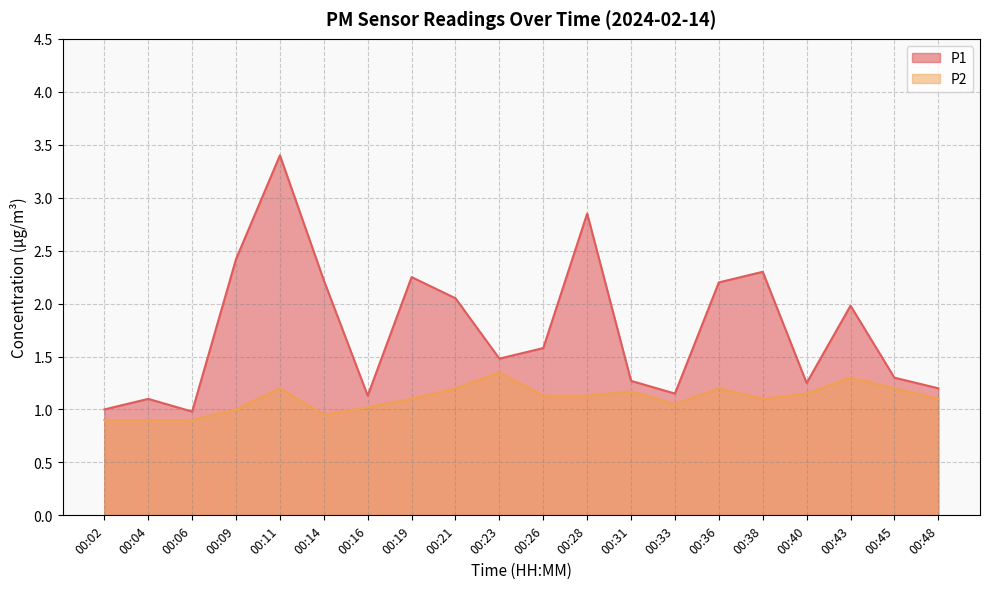

Reading right to left, transcribe all the data shown in this chart.

P1: 1.2	1.3	2.0	1.2	2.3	2.2	1.1	1.3	2.9	1.6	1.5	2.0	2.2	1.1	2.2	3.4	2.4	1.0	1.1	1.0
P2: 1.1	1.2	1.3	1.1	1.1	1.2	1.1	1.2	1.1	1.1	1.4	1.2	1.1	1.0	0.9	1.2	1.0	0.9	0.9	0.9